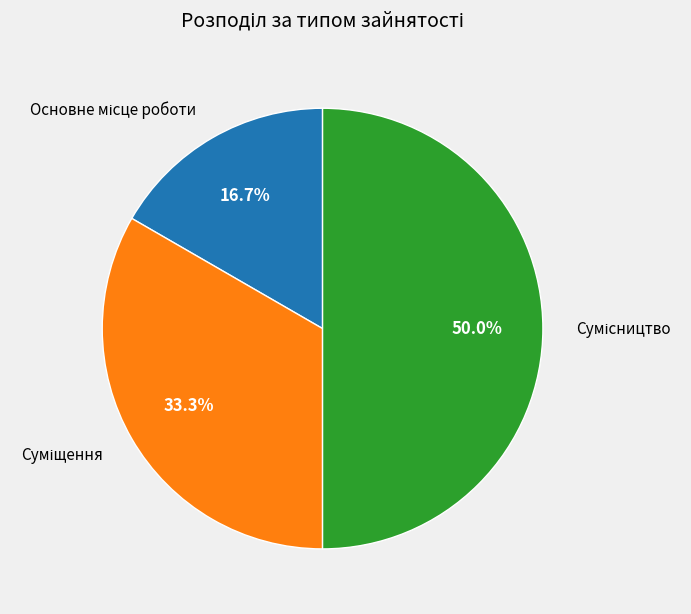

How many slices are in this pie chart?

3